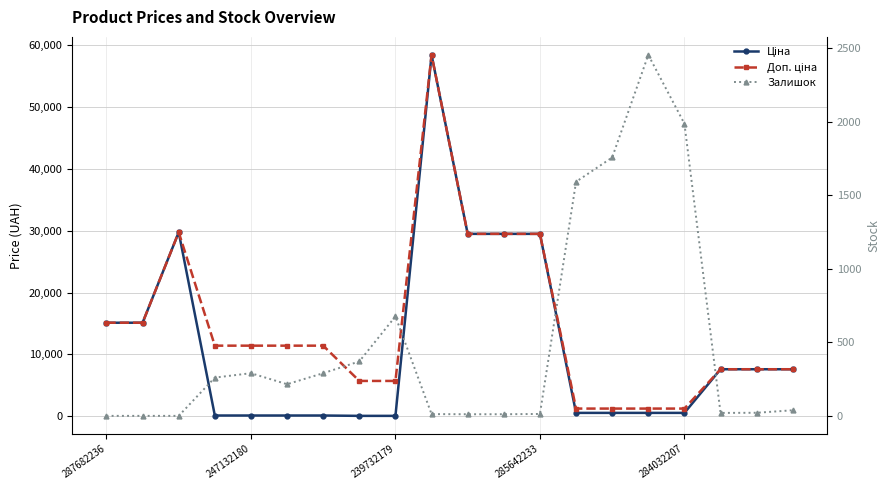

How many series are shown in this chart?

3